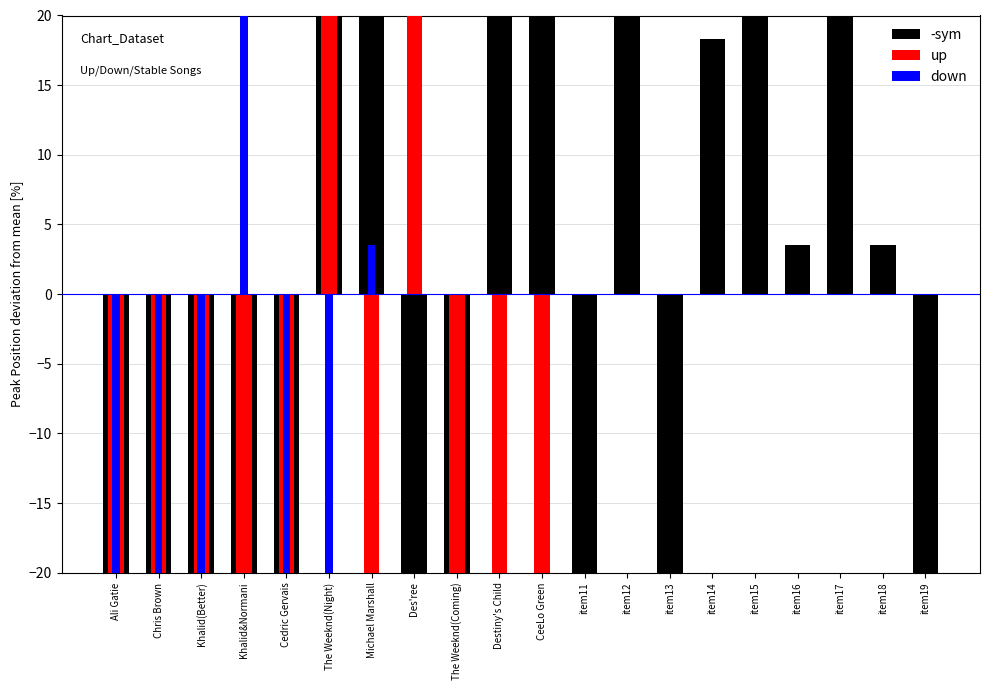

How many values in down are below zero?

5